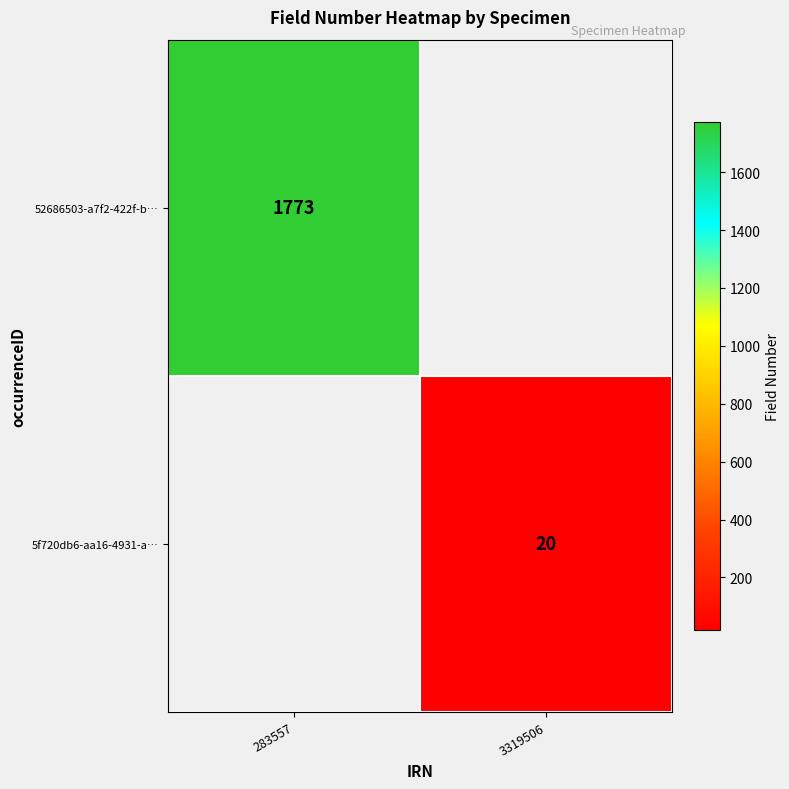

What is the smallest value displayed?

20.0